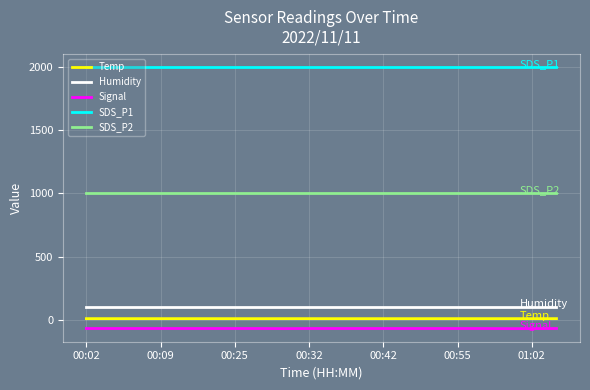

What is the minimum value shown in the chart?

-67.0